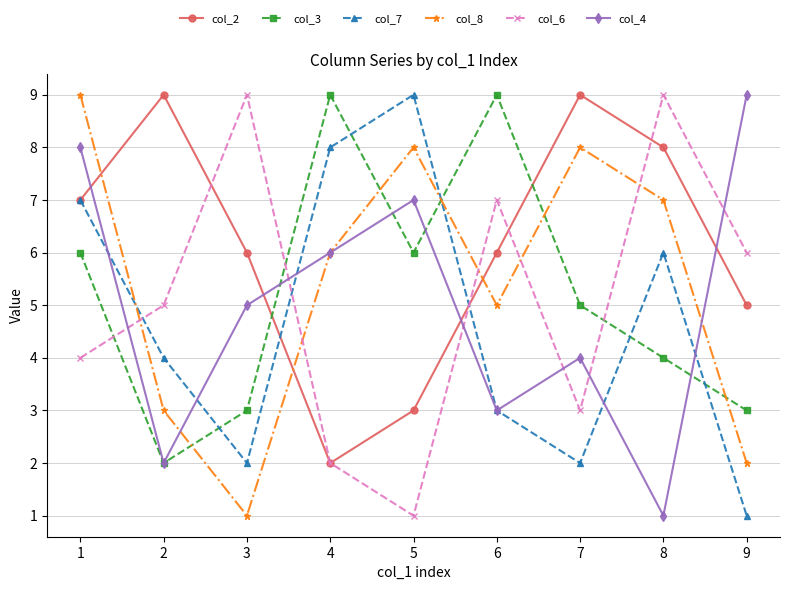

At how many categories does at least one series exceed 2?

9